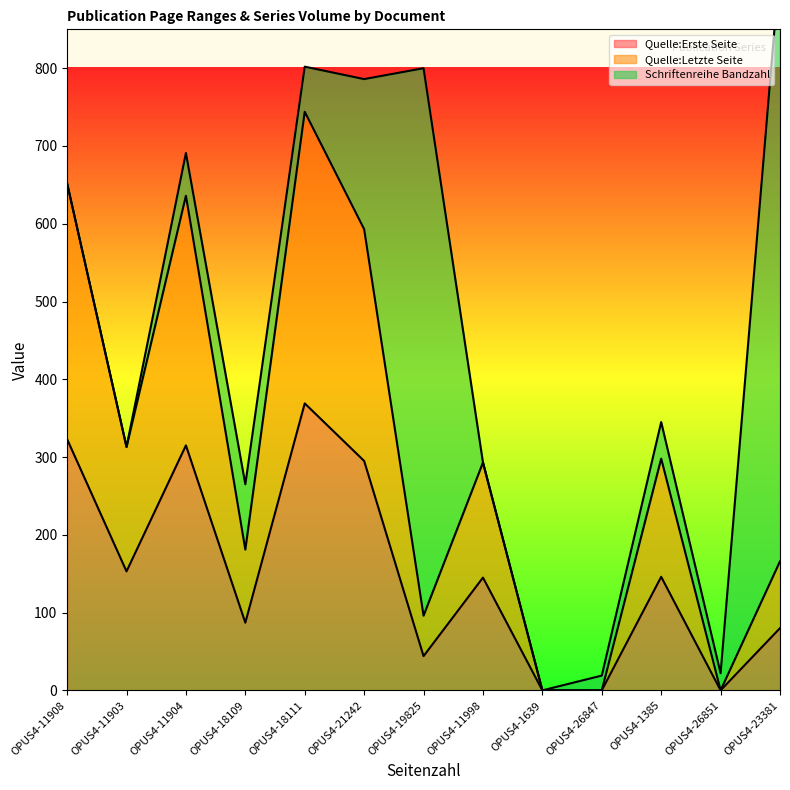

What is the label of the 7th point from the left?

OPUS4-19825